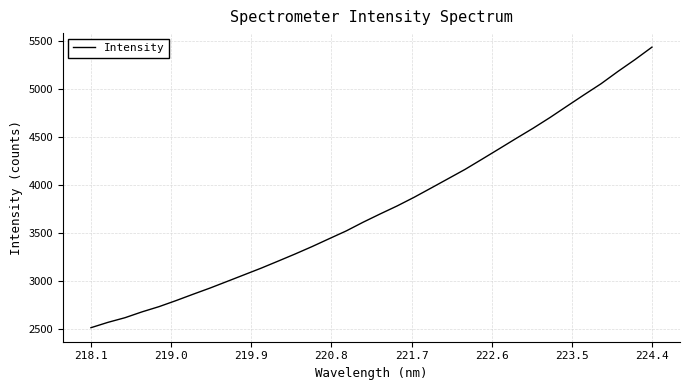

Does the chart display data point markers on the line(s)?

No